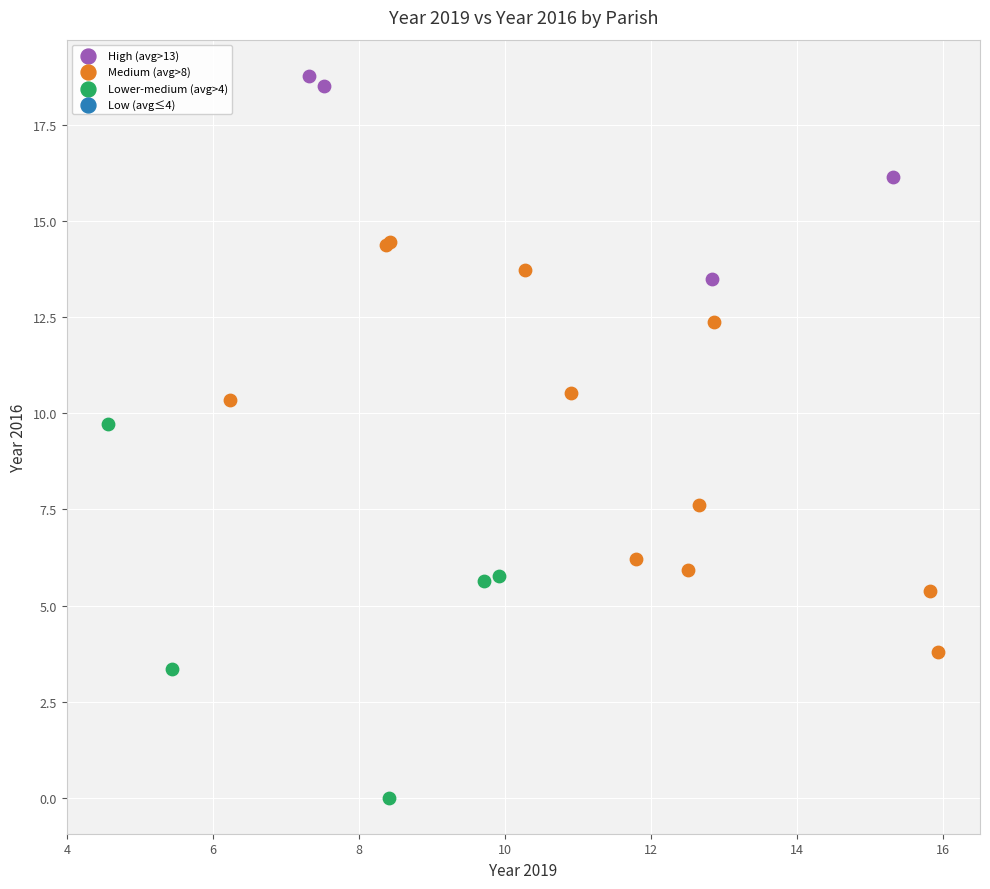

Which series has the largest Y range (max minus min)?

Medium (avg>8)